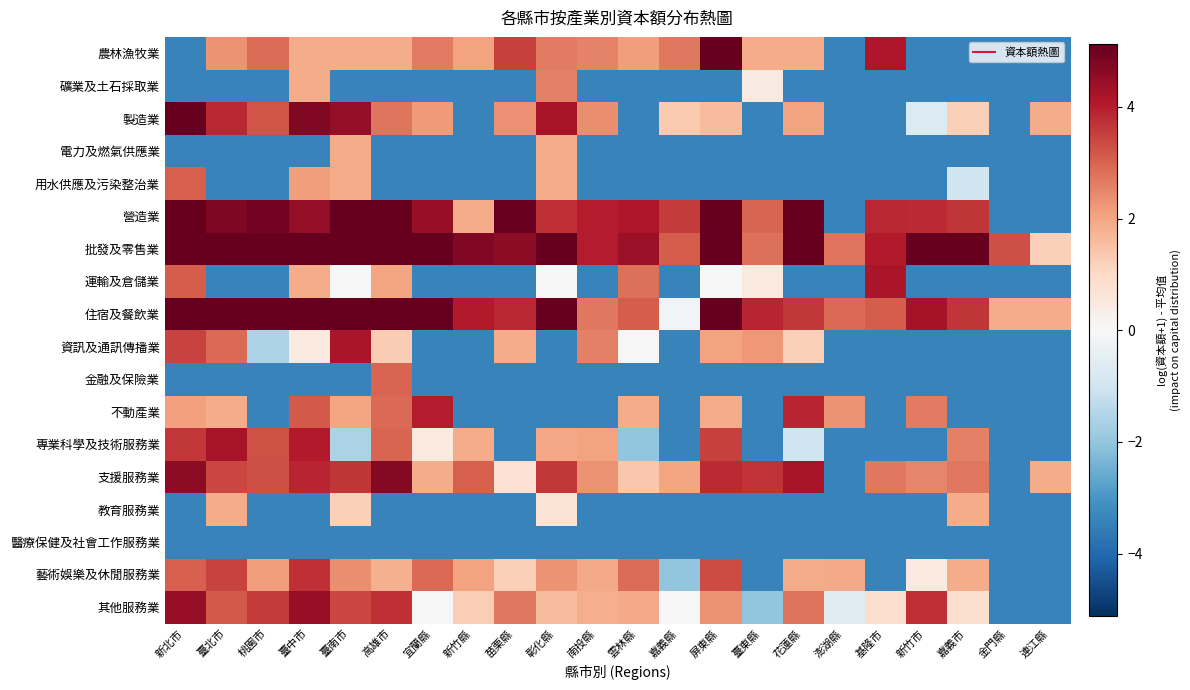

Reading right to left, list all the values displayed in this chart.

農林漁牧業: 連江縣=-3.4	金門縣=-3.4	嘉義市=-3.4	新竹市=-3.4	基隆市=4.1	澎湖縣=-3.4	花蓮縣=1.9	臺東縣=1.9	屏東縣=5.1	嘉義縣=2.7	雲林縣=2.2	南投縣=2.5	彰化縣=2.7	苗栗縣=3.5	新竹縣=2.1	宜蘭縣=2.7	高雄市=1.9	臺南市=1.9	臺中市=1.9	桃園市=2.8	臺北市=2.3	新北市=-3.4
礦業及土石採取業: 連江縣=-3.4	金門縣=-3.4	嘉義市=-3.4	新竹市=-3.4	基隆市=-3.4	澎湖縣=-3.4	花蓮縣=-3.4	臺東縣=0.5	屏東縣=-3.4	嘉義縣=-3.4	雲林縣=-3.4	南投縣=-3.4	彰化縣=2.6	苗栗縣=-3.4	新竹縣=-3.4	宜蘭縣=-3.4	高雄市=-3.4	臺南市=-3.4	臺中市=1.9	桃園市=-3.4	臺北市=-3.4	新北市=-3.4
製造業: 連江縣=1.9	金門縣=-3.4	嘉義市=1.2	新竹市=-0.7	基隆市=-3.4	澎湖縣=-3.4	花蓮縣=2.0	臺東縣=-3.4	屏東縣=1.6	嘉義縣=1.3	雲林縣=-3.4	南投縣=2.4	彰化縣=4.2	苗栗縣=2.3	新竹縣=-3.4	宜蘭縣=2.2	高雄市=2.7	臺南市=4.5	臺中市=4.7	桃園市=3.2	臺北市=3.9	新北市=6.0
電力及燃氣供應業: 連江縣=-3.4	金門縣=-3.4	嘉義市=-3.4	新竹市=-3.4	基隆市=-3.4	澎湖縣=-3.4	花蓮縣=-3.4	臺東縣=-3.4	屏東縣=-3.4	嘉義縣=-3.4	雲林縣=-3.4	南投縣=-3.4	彰化縣=1.9	苗栗縣=-3.4	新竹縣=-3.4	宜蘭縣=-3.4	高雄市=-3.4	臺南市=1.9	臺中市=-3.4	桃園市=-3.4	臺北市=-3.4	新北市=-3.4
用水供應及污染整治業: 連江縣=-3.4	金門縣=-3.4	嘉義市=-1.0	新竹市=-3.4	基隆市=-3.4	澎湖縣=-3.4	花蓮縣=-3.4	臺東縣=-3.4	屏東縣=-3.4	嘉義縣=-3.4	雲林縣=-3.4	南投縣=-3.4	彰化縣=1.9	苗栗縣=-3.4	新竹縣=-3.4	宜蘭縣=-3.4	高雄市=-3.4	臺南市=1.9	臺中市=2.2	桃園市=-3.4	臺北市=-3.4	新北市=3.1
營造業: 連江縣=-3.4	金門縣=-3.4	嘉義市=3.7	新竹市=3.8	基隆市=3.9	澎湖縣=-3.4	花蓮縣=5.2	臺東縣=3.0	屏東縣=5.1	嘉義縣=3.6	雲林縣=4.2	南投縣=4.0	彰化縣=3.7	苗栗縣=5.1	新竹縣=1.9	宜蘭縣=4.5	高雄市=6.4	臺南市=5.2	臺中市=4.5	桃園市=5.0	臺北市=4.8	新北市=6.3
批發及零售業: 連江縣=1.2	金門縣=3.3	嘉義市=5.1	新竹市=5.3	基隆市=4.1	澎湖縣=2.7	花蓮縣=5.9	臺東縣=2.8	屏東縣=5.9	嘉義縣=3.1	雲林縣=4.4	南投縣=4.0	彰化縣=5.4	苗栗縣=4.6	新竹縣=4.7	宜蘭縣=5.1	高雄市=6.8	臺南市=6.6	臺中市=6.9	桃園市=6.7	臺北市=6.7	新北市=7.6
運輸及倉儲業: 連江縣=-3.4	金門縣=-3.4	嘉義市=-3.4	新竹市=-3.4	基隆市=4.2	澎湖縣=-3.4	花蓮縣=-3.4	臺東縣=0.5	屏東縣=0.0	嘉義縣=-3.4	雲林縣=2.8	南投縣=-3.4	彰化縣=0.0	苗栗縣=-3.4	新竹縣=-3.4	宜蘭縣=-3.4	高雄市=2.0	臺南市=0.0	臺中市=1.9	桃園市=-3.4	臺北市=-3.4	新北市=3.1
住宿及餐飲業: 連江縣=1.9	金門縣=1.9	嘉義市=3.6	新竹市=4.2	基隆市=3.1	澎湖縣=2.9	花蓮縣=3.6	臺東縣=3.9	屏東縣=5.9	嘉義縣=-0.2	雲林縣=3.1	南投縣=2.7	彰化縣=5.3	苗栗縣=3.9	新竹縣=4.1	宜蘭縣=5.4	高雄市=5.3	臺南市=5.8	臺中市=5.8	桃園市=5.4	臺北市=5.8	新北市=6.1
資訊及通訊傳播業: 連江縣=-3.4	金門縣=-3.4	嘉義市=-3.4	新竹市=-3.4	基隆市=-3.4	澎湖縣=-3.4	花蓮縣=1.2	臺東縣=2.2	屏東縣=2.1	嘉義縣=-3.4	雲林縣=0.0	南投縣=2.6	彰化縣=-3.4	苗栗縣=1.9	新竹縣=-3.4	宜蘭縣=-3.4	高雄市=1.3	臺南市=4.2	臺中市=0.5	桃園市=-1.6	臺北市=2.9	新北市=3.4
金融及保險業: 連江縣=-3.4	金門縣=-3.4	嘉義市=-3.4	新竹市=-3.4	基隆市=-3.4	澎湖縣=-3.4	花蓮縣=-3.4	臺東縣=-3.4	屏東縣=-3.4	嘉義縣=-3.4	雲林縣=-3.4	南投縣=-3.4	彰化縣=-3.4	苗栗縣=-3.4	新竹縣=-3.4	宜蘭縣=-3.4	高雄市=3.0	臺南市=-3.4	臺中市=-3.4	桃園市=-3.4	臺北市=-3.4	新北市=-3.4
不動產業: 連江縣=-3.4	金門縣=-3.4	嘉義市=-3.4	新竹市=2.7	基隆市=-3.4	澎湖縣=2.3	花蓮縣=3.9	臺東縣=-3.4	屏東縣=1.9	嘉義縣=-3.4	雲林縣=1.9	南投縣=-3.4	彰化縣=-3.4	苗栗縣=-3.4	新竹縣=-3.4	宜蘭縣=4.0	高雄市=2.9	臺南市=2.0	臺中市=3.2	桃園市=-3.4	臺北市=1.9	新北市=2.1
專業科學及技術服務業: 連江縣=-3.4	金門縣=-3.4	嘉義市=2.6	新竹市=-3.4	基隆市=-3.4	澎湖縣=-3.4	花蓮縣=-1.0	臺東縣=-3.4	屏東縣=3.5	嘉義縣=-3.4	雲林縣=-2.0	南投縣=2.1	彰化縣=2.0	苗栗縣=-3.4	新竹縣=1.9	宜蘭縣=0.5	高雄市=3.0	臺南市=-1.6	臺中市=4.0	桃園市=3.3	臺北市=4.2	新北市=3.6
支援服務業: 連江縣=1.9	金門縣=-3.4	嘉義市=2.7	新竹市=2.5	基隆市=2.7	澎湖縣=-3.4	花蓮縣=4.2	臺東縣=3.7	屏東縣=3.8	嘉義縣=2.0	雲林縣=1.4	南投縣=2.3	彰化縣=3.6	苗栗縣=0.8	新竹縣=3.1	宜蘭縣=1.9	高雄市=4.7	臺南市=3.7	臺中市=3.9	桃園市=3.3	臺北市=3.4	新北市=4.6
教育服務業: 連江縣=-3.4	金門縣=-3.4	嘉義市=1.9	新竹市=-3.4	基隆市=-3.4	澎湖縣=-3.4	花蓮縣=-3.4	臺東縣=-3.4	屏東縣=-3.4	嘉義縣=-3.4	雲林縣=-3.4	南投縣=-3.4	彰化縣=0.7	苗栗縣=-3.4	新竹縣=-3.4	宜蘭縣=-3.4	高雄市=-3.4	臺南市=1.2	臺中市=-3.4	桃園市=-3.4	臺北市=1.9	新北市=-3.4
醫療保健及社會工作服務業: 連江縣=-3.4	金門縣=-3.4	嘉義市=-3.4	新竹市=-3.4	基隆市=-3.4	澎湖縣=-3.4	花蓮縣=-3.4	臺東縣=-3.4	屏東縣=-3.4	嘉義縣=-3.4	雲林縣=-3.4	南投縣=-3.4	彰化縣=-3.4	苗栗縣=-3.4	新竹縣=-3.4	宜蘭縣=-3.4	高雄市=-3.4	臺南市=-3.4	臺中市=-3.4	桃園市=-3.4	臺北市=-3.4	新北市=-3.4
藝術娛樂及休閒服務業: 連江縣=-3.4	金門縣=-3.4	嘉義市=1.9	新竹市=0.5	基隆市=-3.4	澎湖縣=1.9	花蓮縣=1.9	臺東縣=-3.4	屏東縣=3.3	嘉義縣=-2.0	雲林縣=2.9	南投縣=1.9	彰化縣=2.3	苗栗縣=1.2	新竹縣=2.1	宜蘭縣=2.9	高雄市=1.8	臺南市=2.4	臺中市=3.8	桃園市=2.2	臺北市=3.5	新北市=3.1
其他服務業: 連江縣=-3.4	金門縣=-3.4	嘉義市=0.8	新竹市=3.7	基隆市=0.9	澎湖縣=-0.6	花蓮縣=2.8	臺東縣=-2.0	屏東縣=2.3	嘉義縣=0.0	雲林縣=1.9	南投縣=1.8	彰化縣=1.6	苗栗縣=2.7	新竹縣=1.3	宜蘭縣=0.0	高雄市=3.7	臺南市=3.4	臺中市=4.5	桃園市=3.6	臺北市=3.1	新北市=4.4